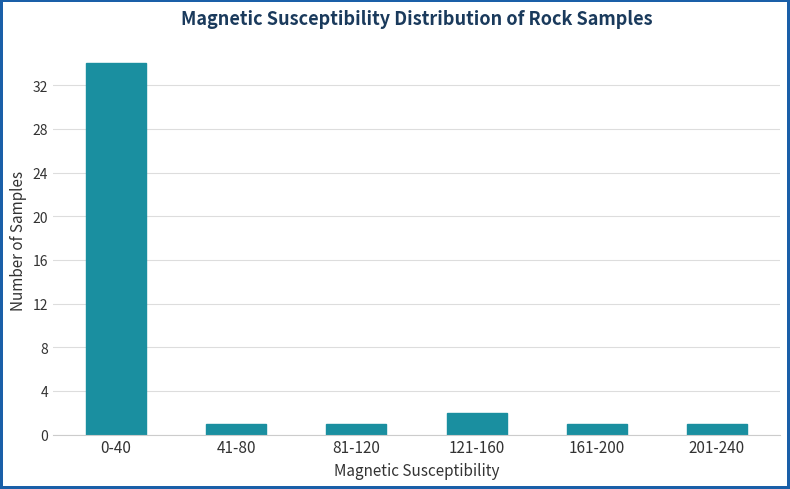

Reading right to left, what are all the values shown in this chart?

201-240=1	161-200=1	121-160=2	81-120=1	41-80=1	0-40=34